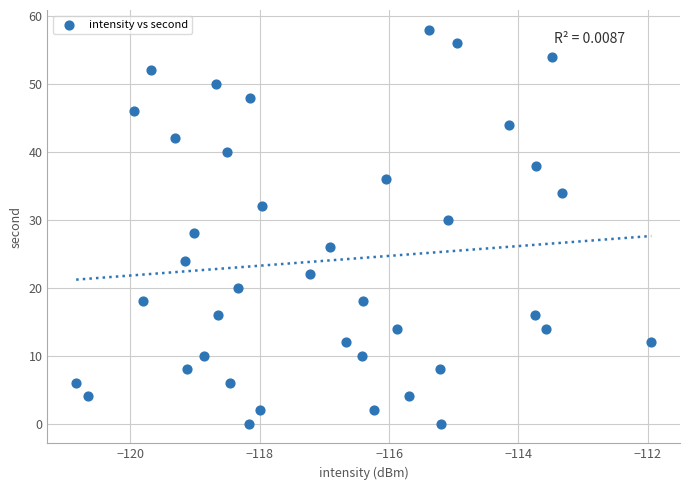

How many points are shown in the scatter plot?

40